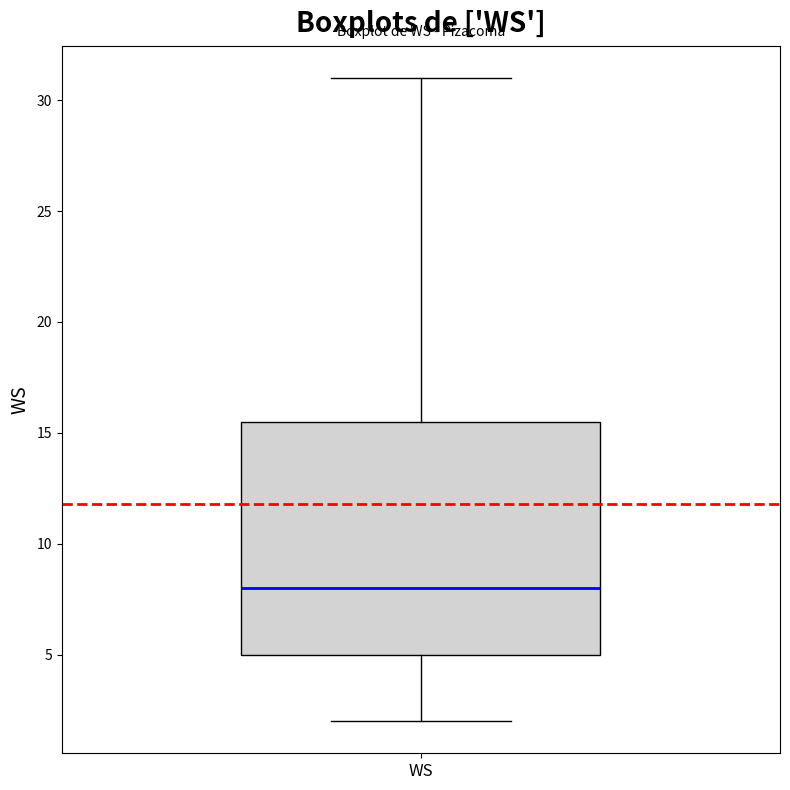

Read this box plot against the y-axis: the position of the median line, the range covered by the box, and the ends of both whiskers. The values are not printed on the chart, so give them approximately, as read against the axis.

median 8.0, box 5.0 to 15.5, whiskers 2.0 to 31.0